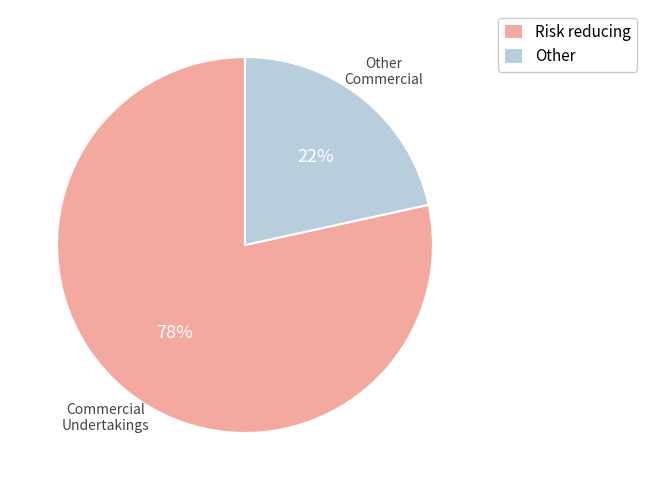

Rank the categories by value from lowest to highest.

Other, Risk reducing